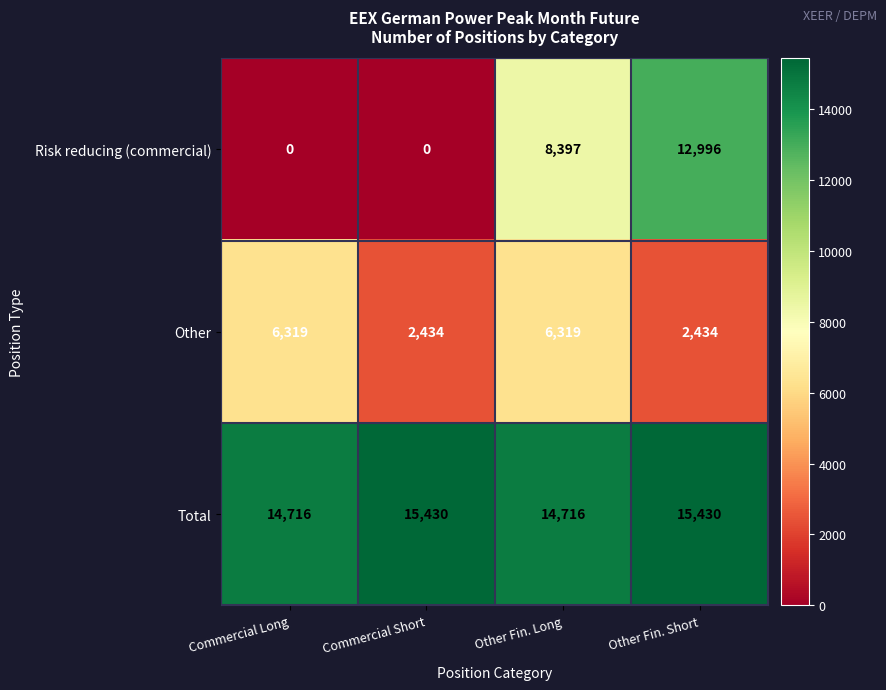

True or false: Risk reducing (commercial) has a value of 0 at Commercial Short.

True